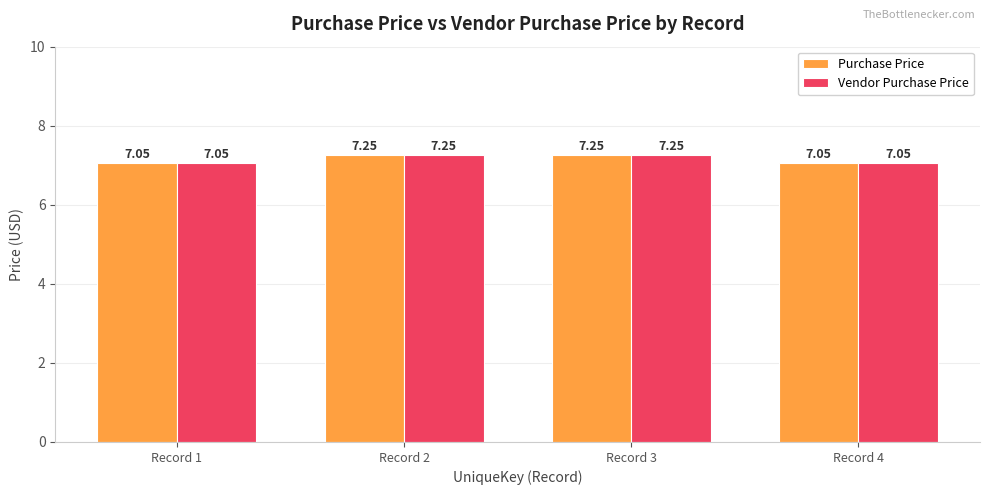

What is the sum of all Vendor Purchase Price values?

28.6